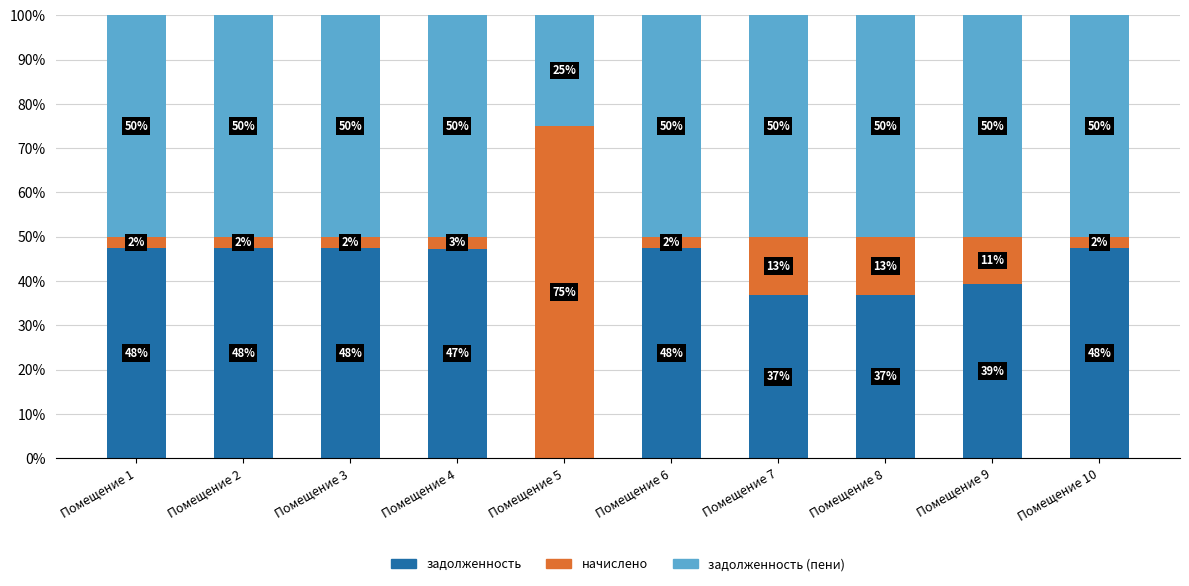

Does the chart contain stacked bars?

Yes